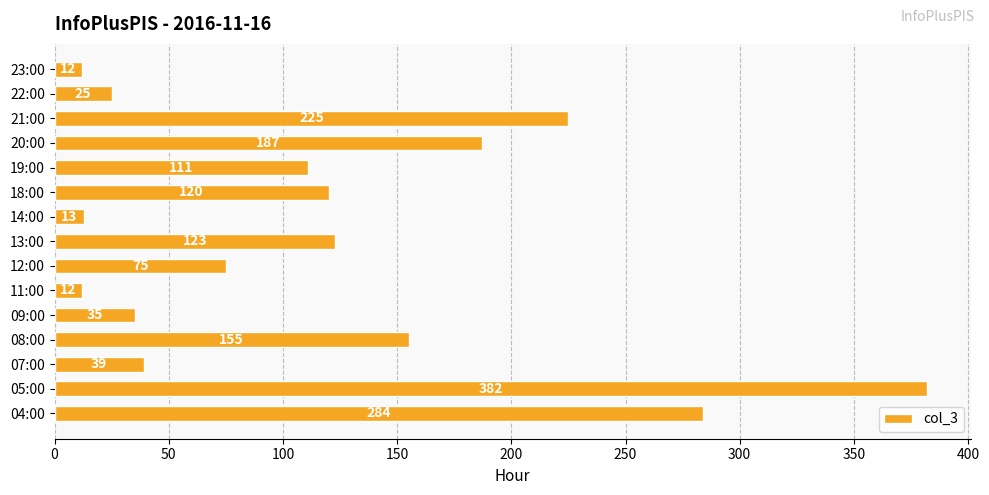

Which has a higher value, 22:00 or 18:00?

18:00